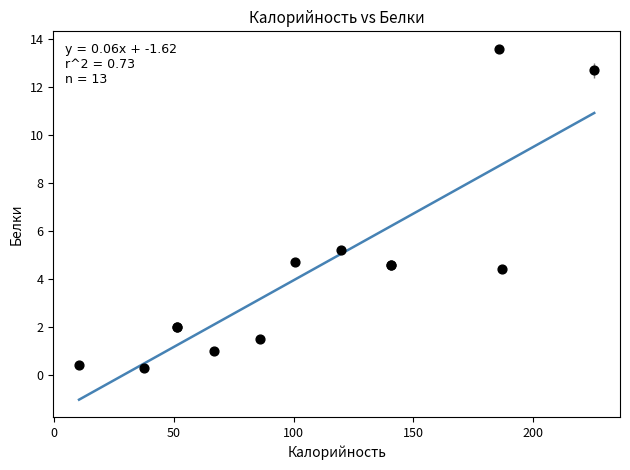

What Y value in the scatter plot is closest to 6?

5.2